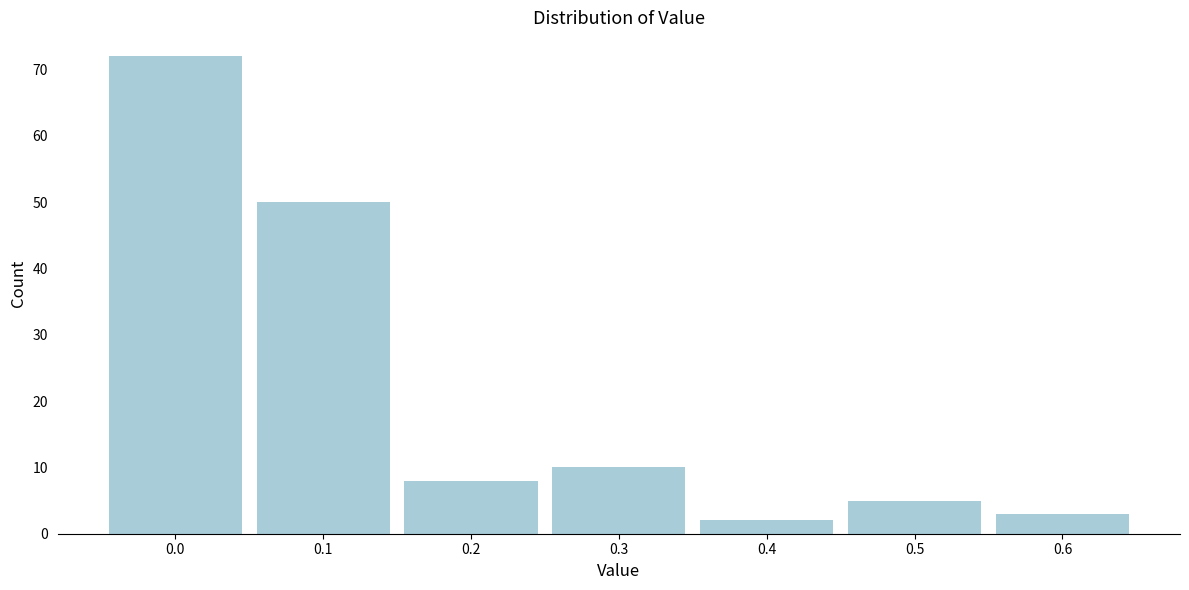

Reading left to right, list all the values displayed in this chart.

72	50	8	10	2	5	3